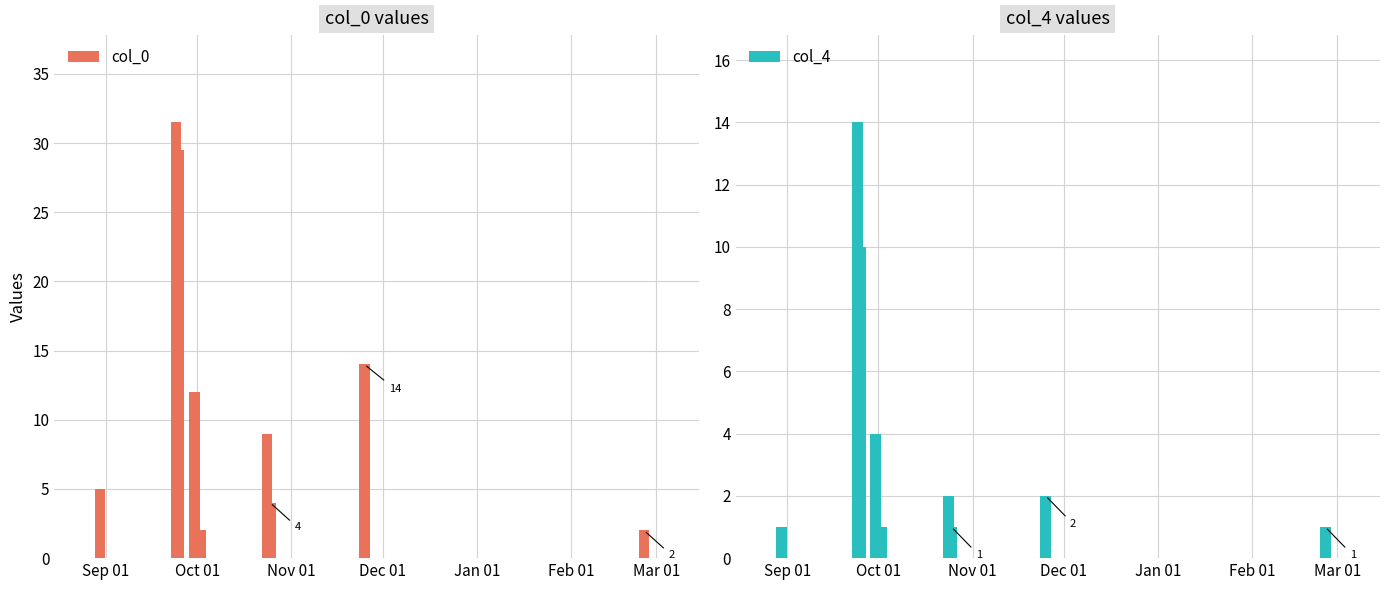

What is the highest value of the col_0 series?

31.5